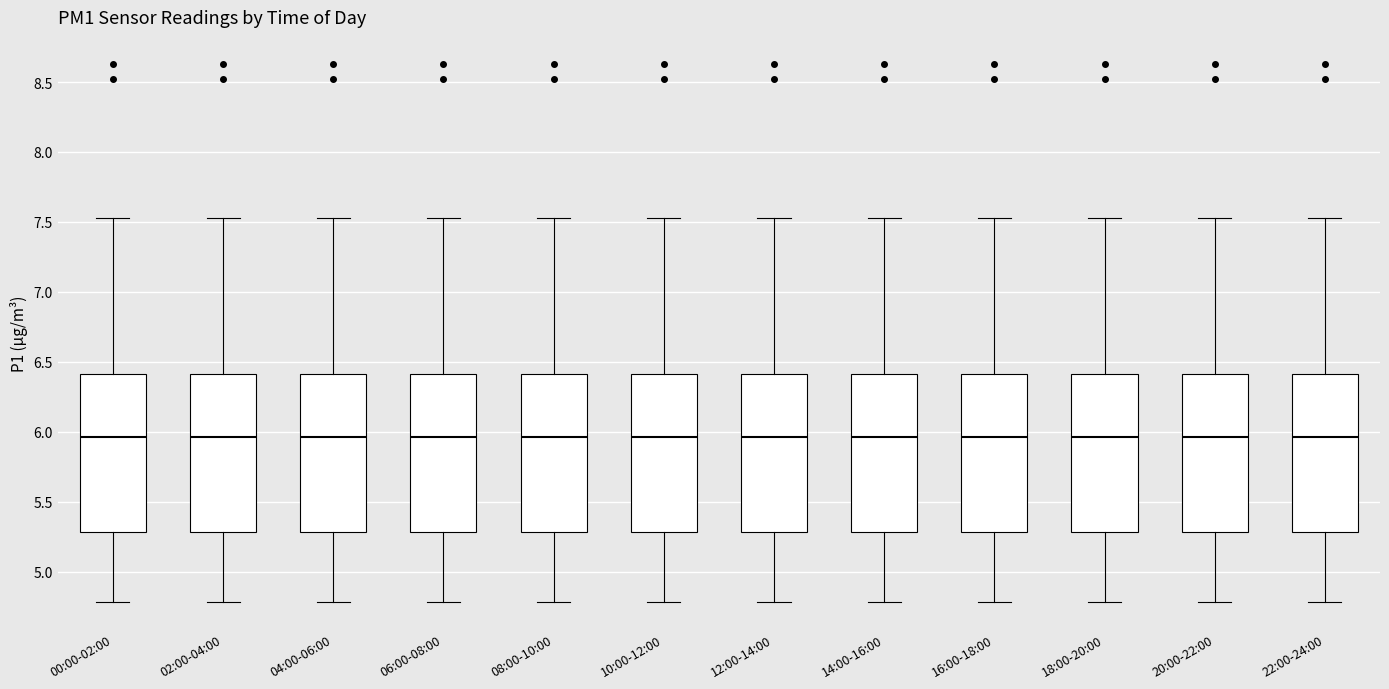

Reading left to right, read every box against the y-axis: the position of its median line, the range the box covers, and the ends of its whiskers. The values are not printed on the chart, so give them approximately, as read against the axis.

00:00-02:00: median 5.95, box 5.30 to 6.40, whiskers 4.80 to 7.55
02:00-04:00: median 5.95, box 5.30 to 6.40, whiskers 4.80 to 7.55
04:00-06:00: median 5.95, box 5.30 to 6.40, whiskers 4.80 to 7.55
06:00-08:00: median 5.95, box 5.30 to 6.40, whiskers 4.80 to 7.55
08:00-10:00: median 5.95, box 5.30 to 6.40, whiskers 4.80 to 7.55
10:00-12:00: median 5.95, box 5.30 to 6.40, whiskers 4.80 to 7.55
12:00-14:00: median 5.95, box 5.30 to 6.40, whiskers 4.80 to 7.55
14:00-16:00: median 5.95, box 5.30 to 6.40, whiskers 4.80 to 7.55
16:00-18:00: median 5.95, box 5.30 to 6.40, whiskers 4.80 to 7.55
18:00-20:00: median 5.95, box 5.30 to 6.40, whiskers 4.80 to 7.55
20:00-22:00: median 5.95, box 5.30 to 6.40, whiskers 4.80 to 7.55
22:00-24:00: median 5.95, box 5.30 to 6.40, whiskers 4.80 to 7.55